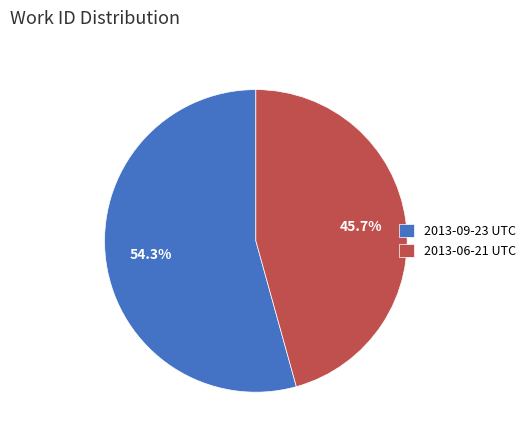

What is the majority slice?

2013-09-23 UTC